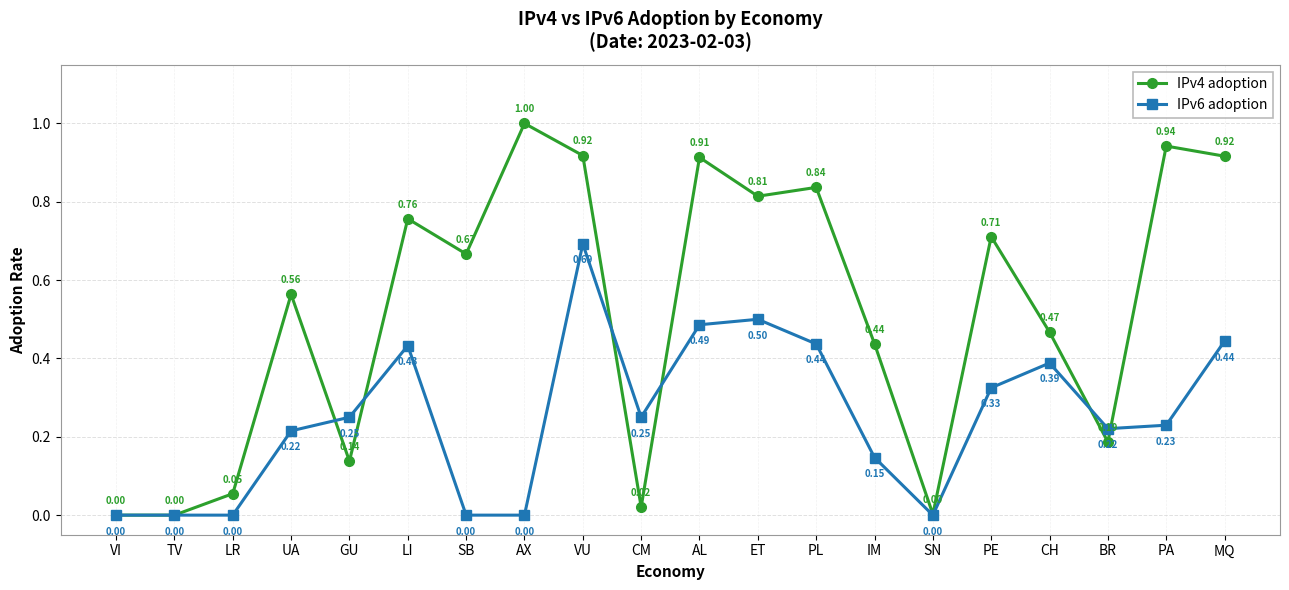

What is the label of the 6th point from the left?

LI